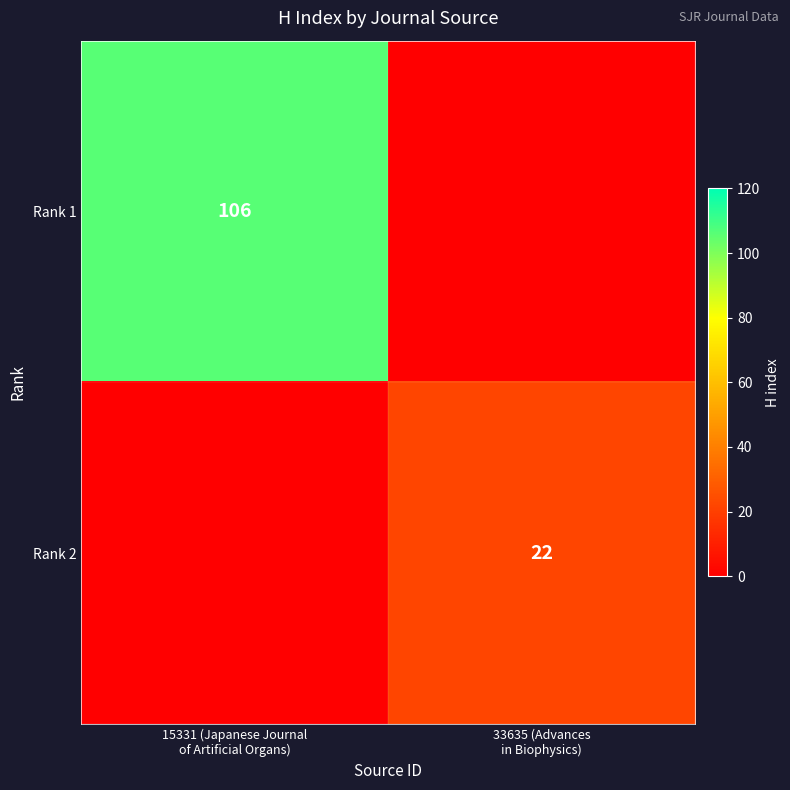

At how many categories does at least one series exceed 97?

1